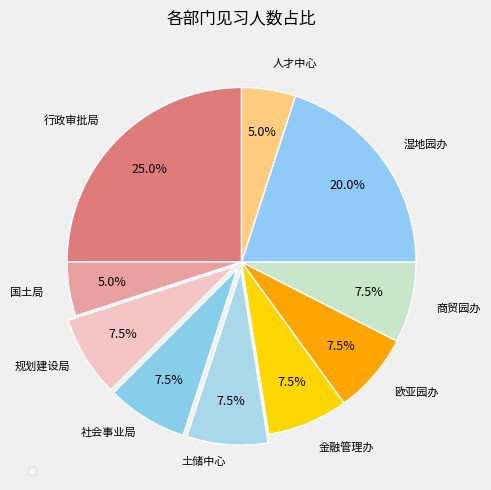

Count the number of slices in the pie.

10